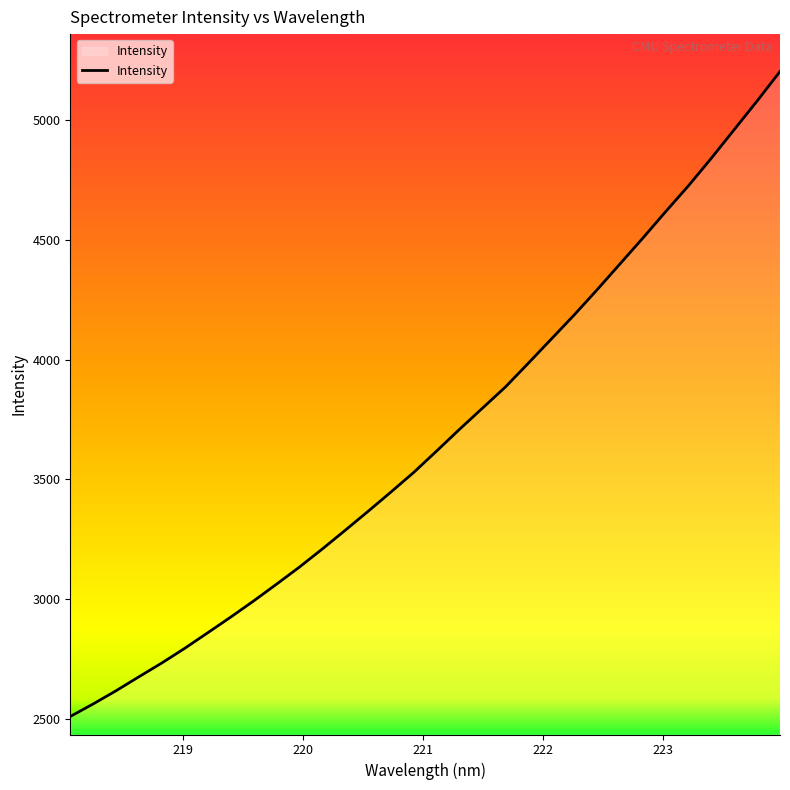

What is the greatest value displayed?

5203.3